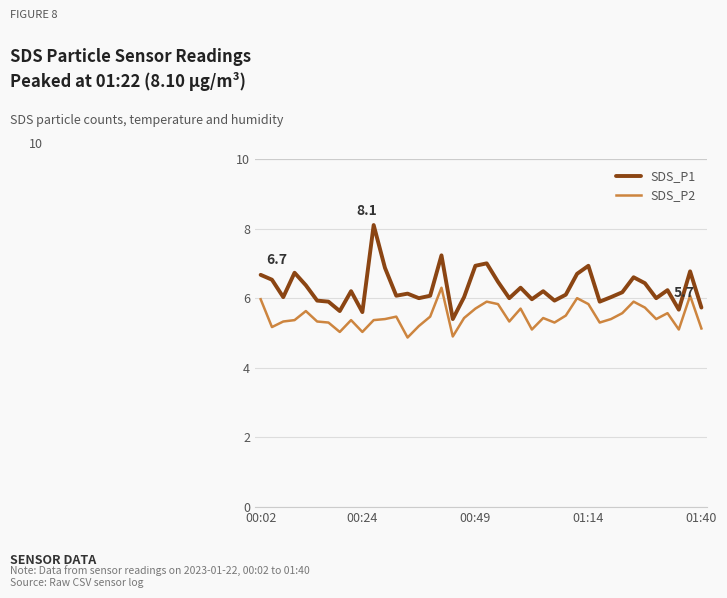

True or false: SDS_P2 and SDS_P1 intersect in this chart.

False